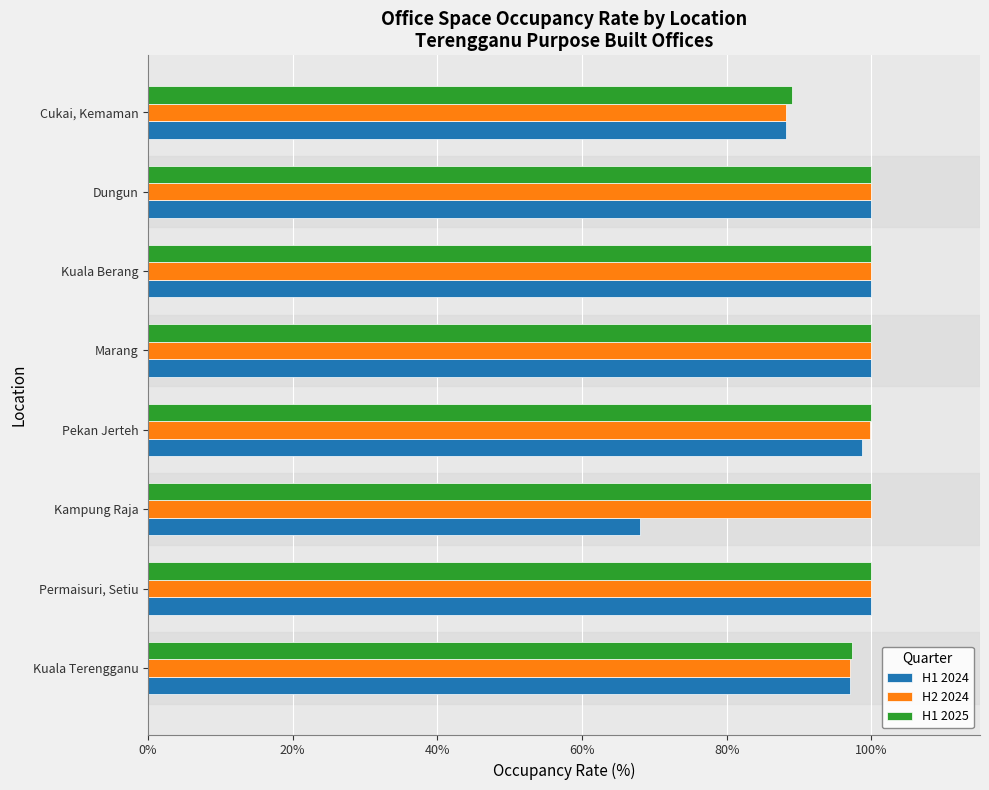

At how many categories does at least one series exceed 87?

8